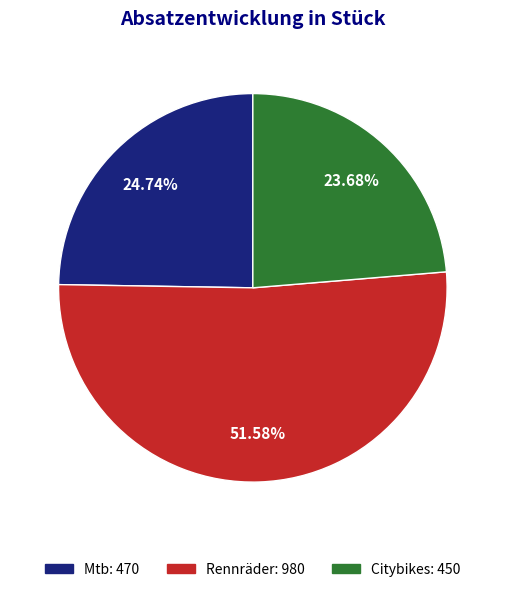

Count the number of slices in the pie.

3